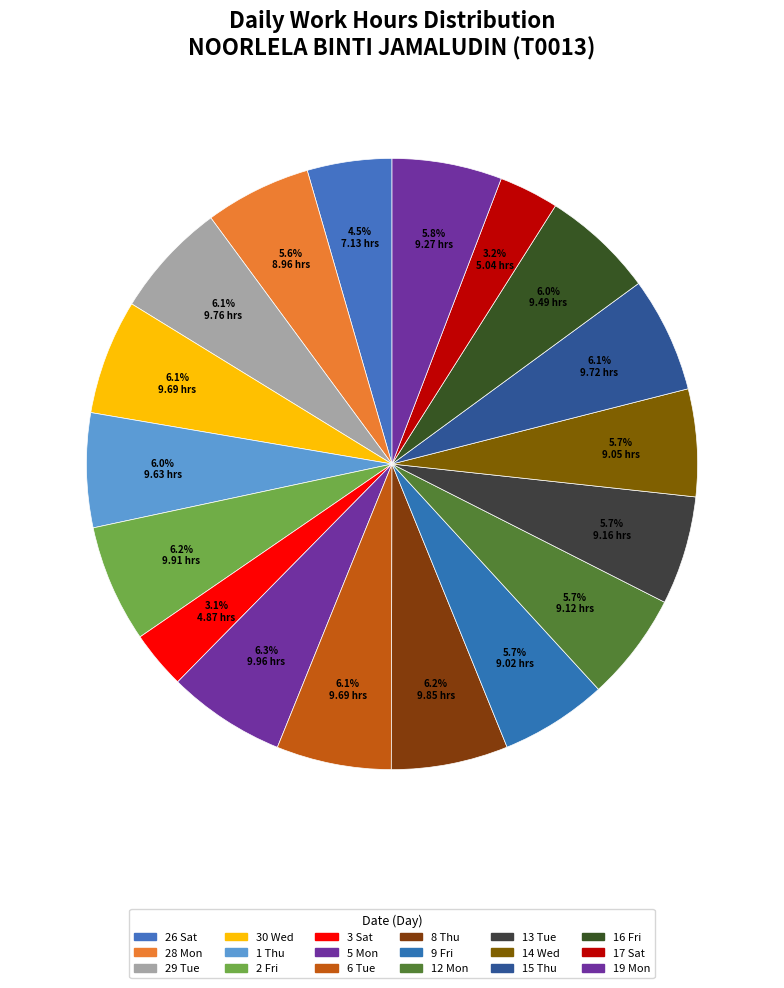

Count the number of slices in the pie.

18